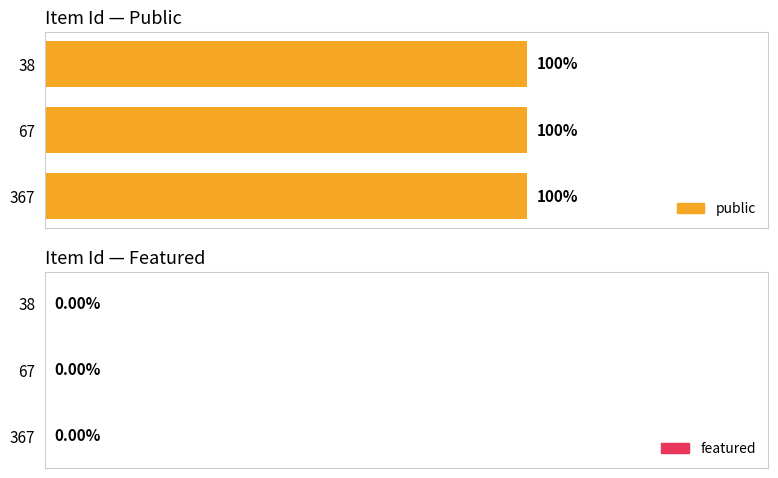

Between 67 and 38, which series saw the biggest shift?

public